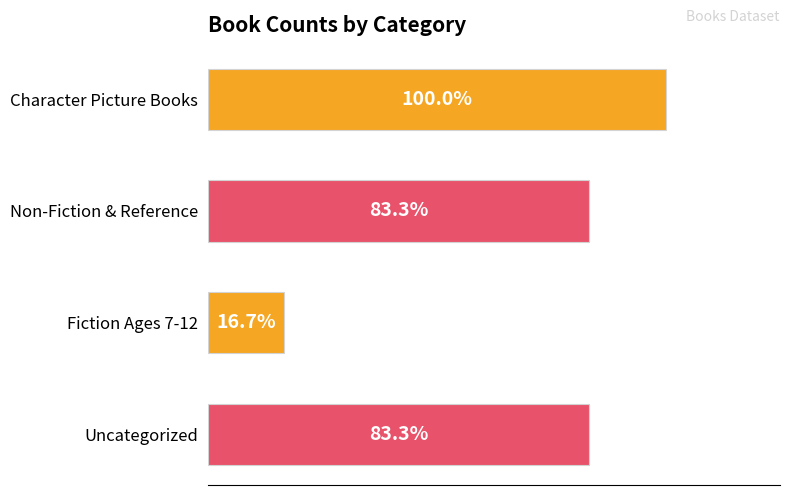

Are the bars horizontal?

Yes